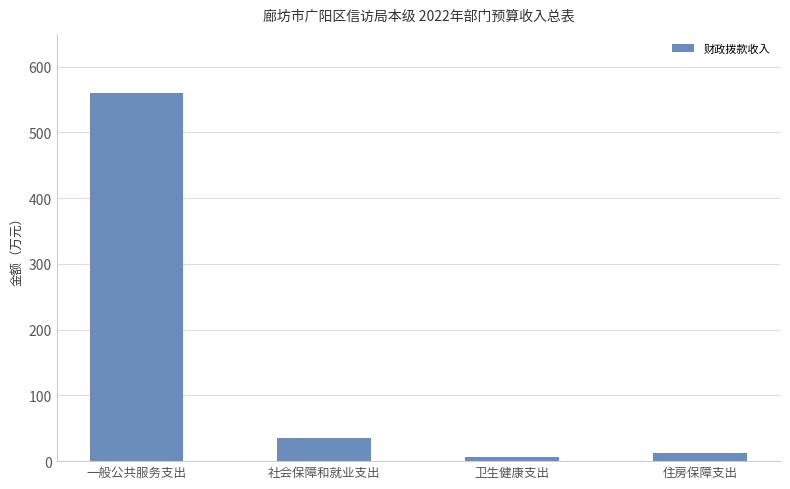

What is the value of the 4th bar from the left?

12.4